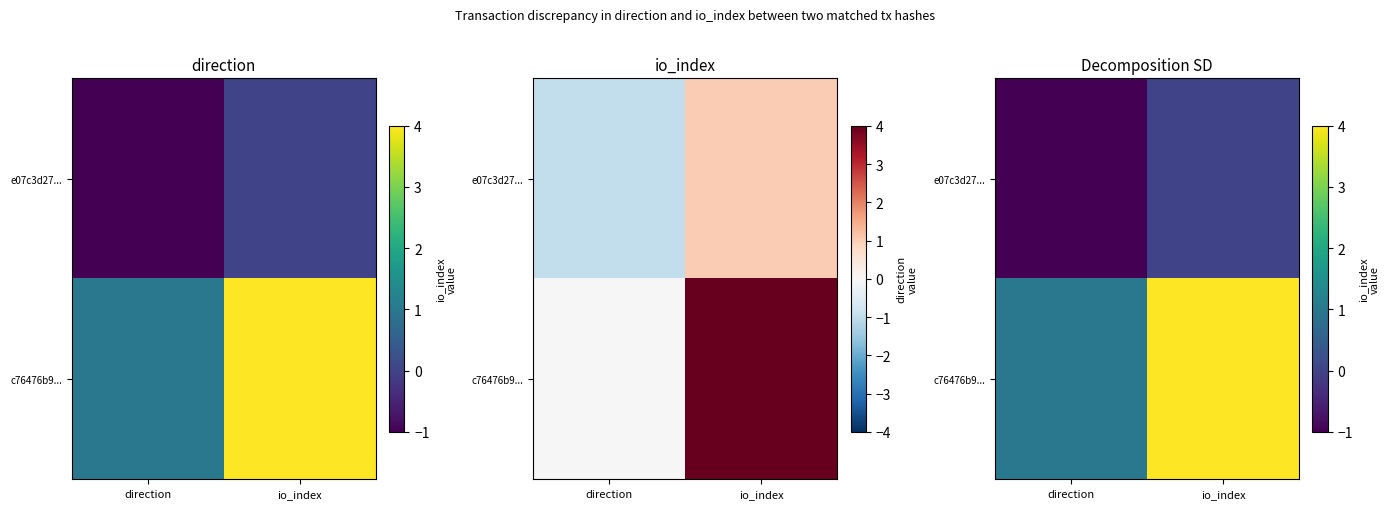

Rank the series at io_index from highest to lowest value.

c76476b9..., e07c3d27...